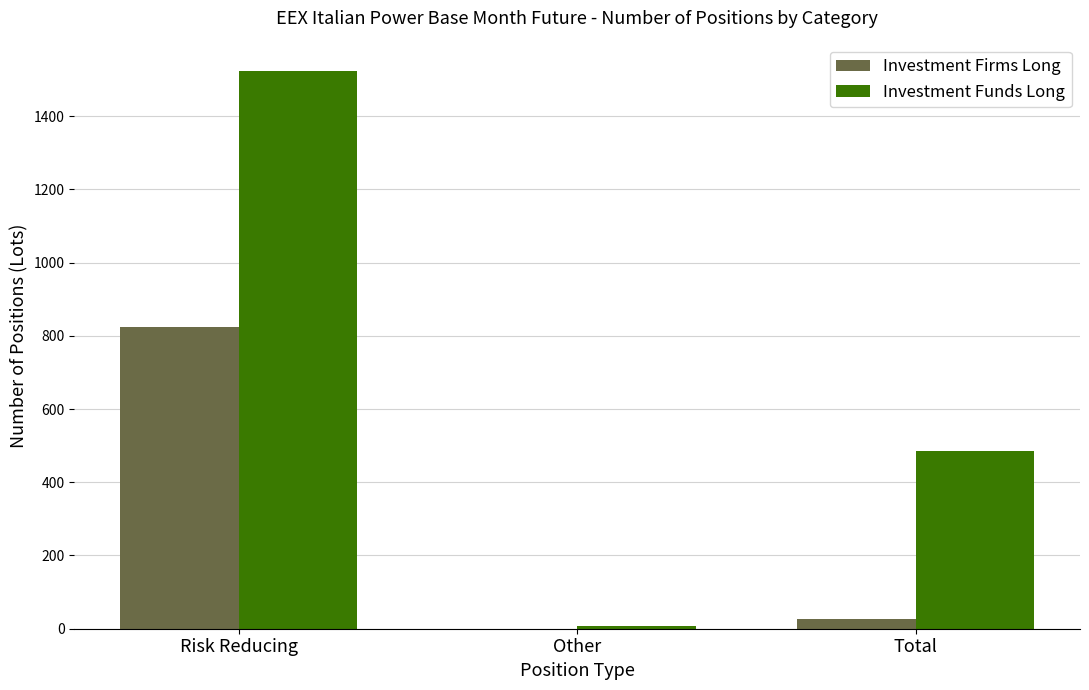

Where is Investment Funds Long nearest to the value 764?

Total